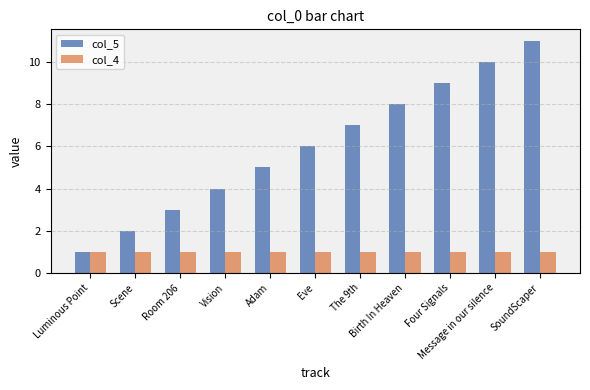

The col_4 series shows 0 at The 9th. True or false?

False